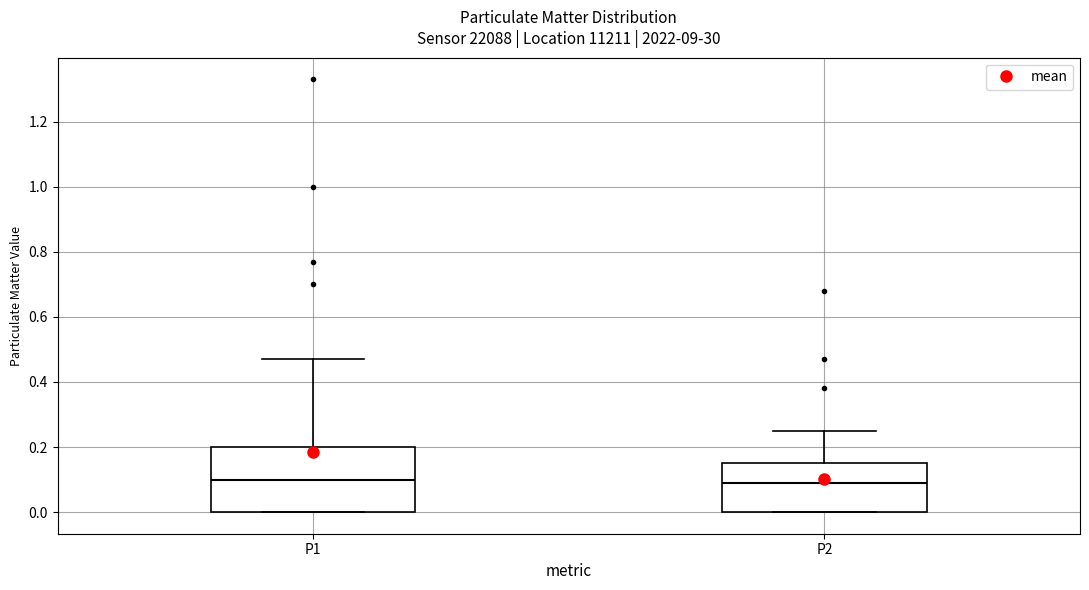

Reading left to right, read every box against the y-axis: the position of its median line, the range the box covers, and the ends of its whiskers. The values are not printed on the chart, so give them approximately, as read against the axis.

P1: median 0.10, box 0.00 to 0.20, whiskers 0.00 to 0.48
P2: median 0.10, box 0.00 to 0.16, whiskers 0.00 to 0.26